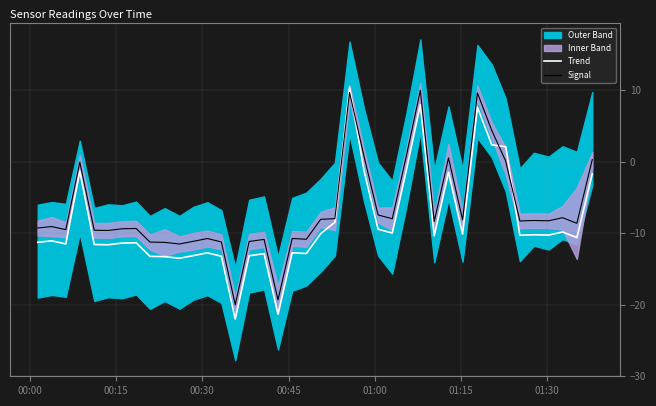

Is this an area chart (filled region under the line)?

No